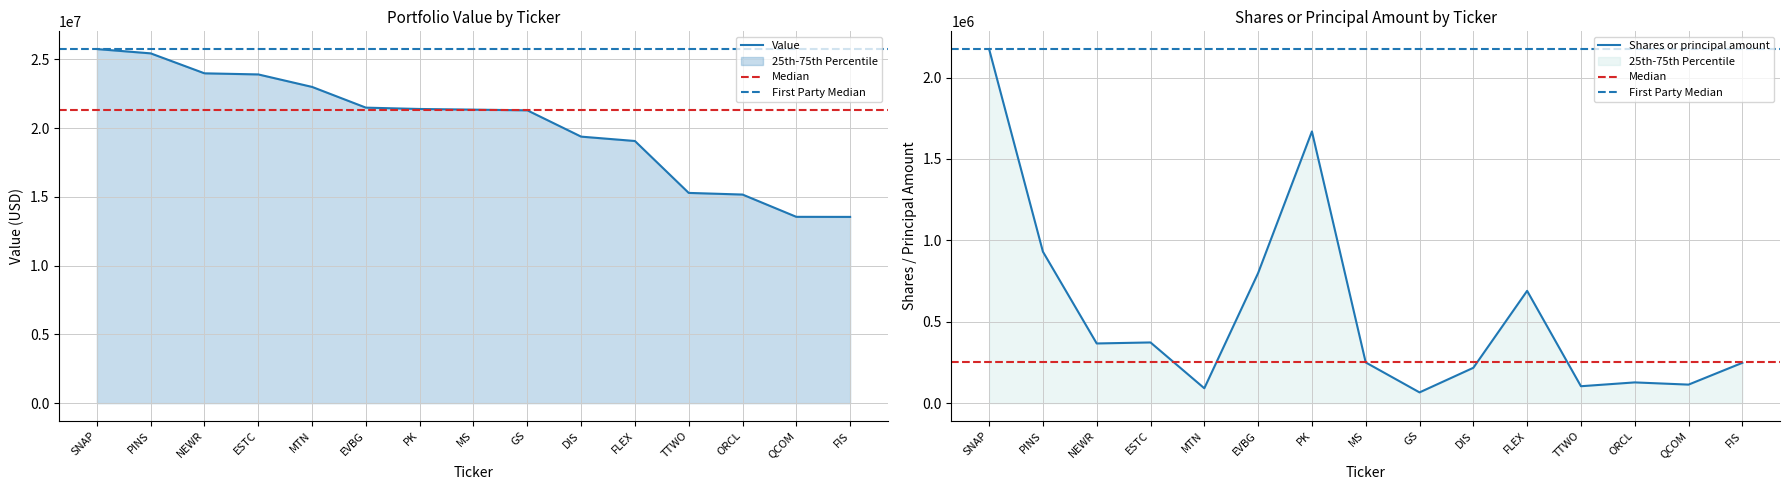

What is the sum of the Shares or principal amount values at ESTC and SNAP?

2547897